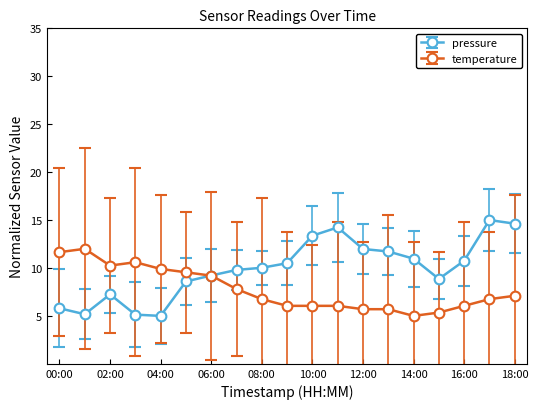

True or false: pressure has more than 1 interior local peaks.

True